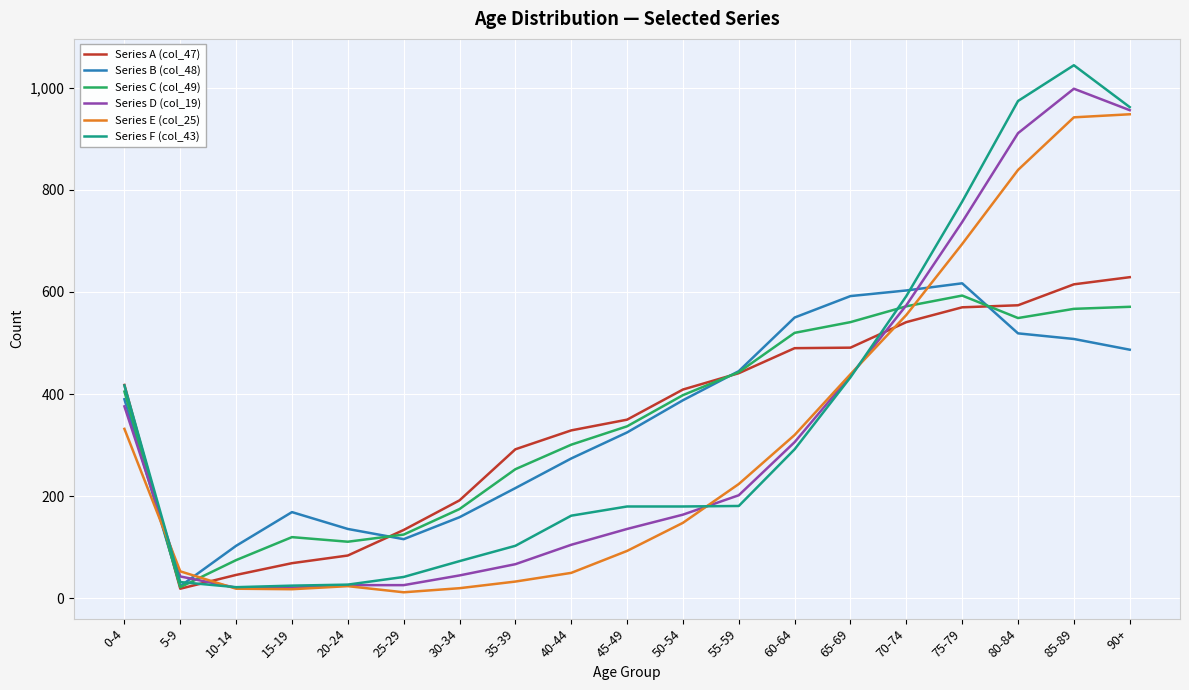

Which category has the highest value across all series?

85-89